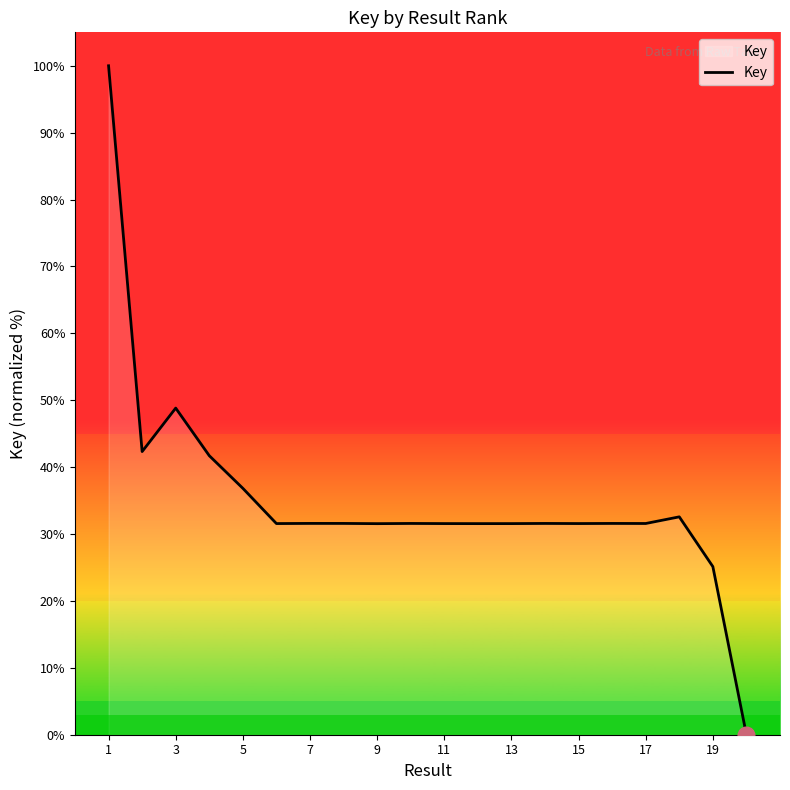

What is the difference between the maximum and minimum values?

100.0